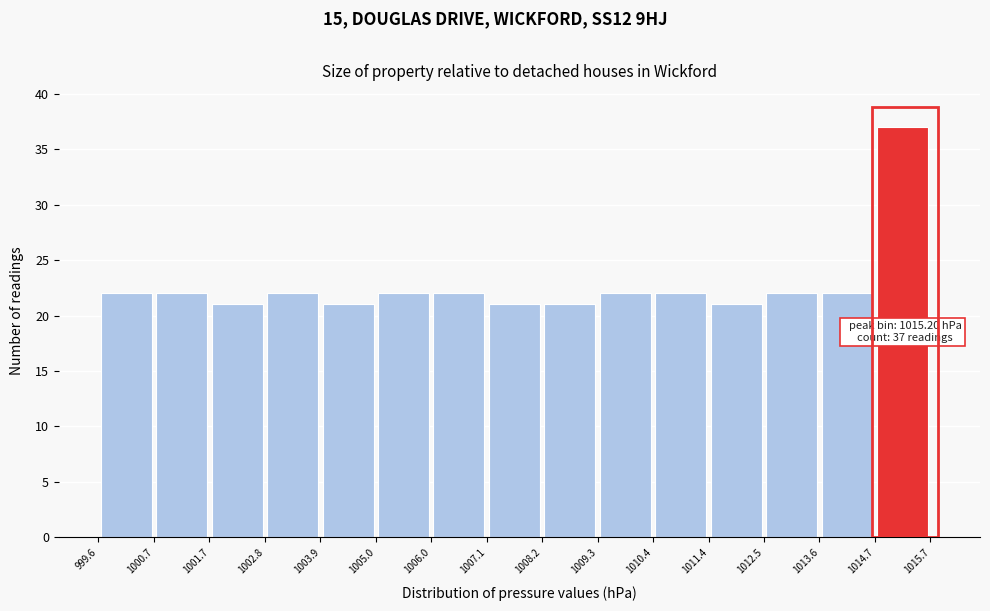

Over which range of the x-axis is the bar tallest?

1014.7 to 1015.7